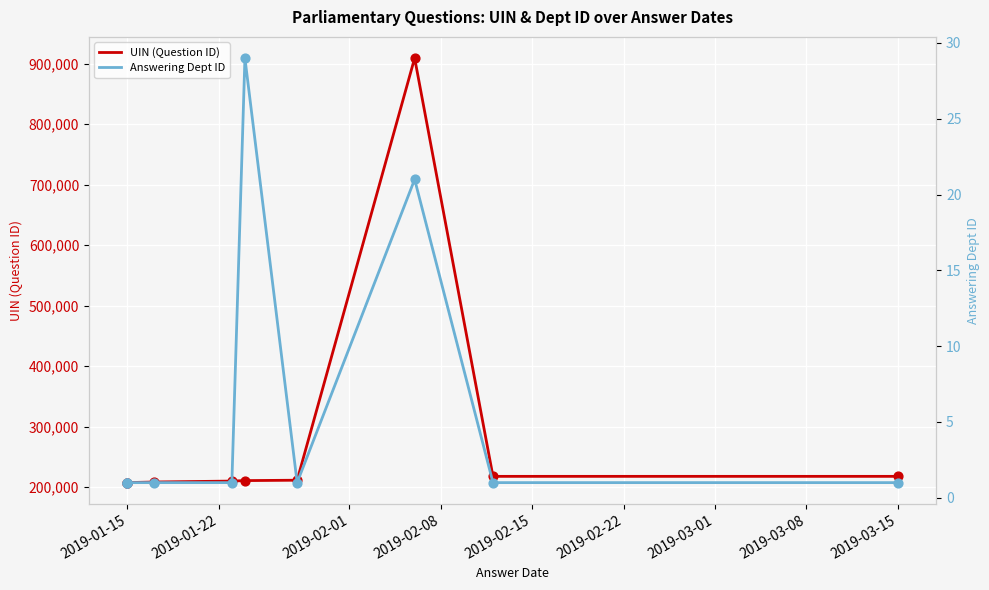

Which series reaches the minimum Y coordinate?

Answering Dept ID